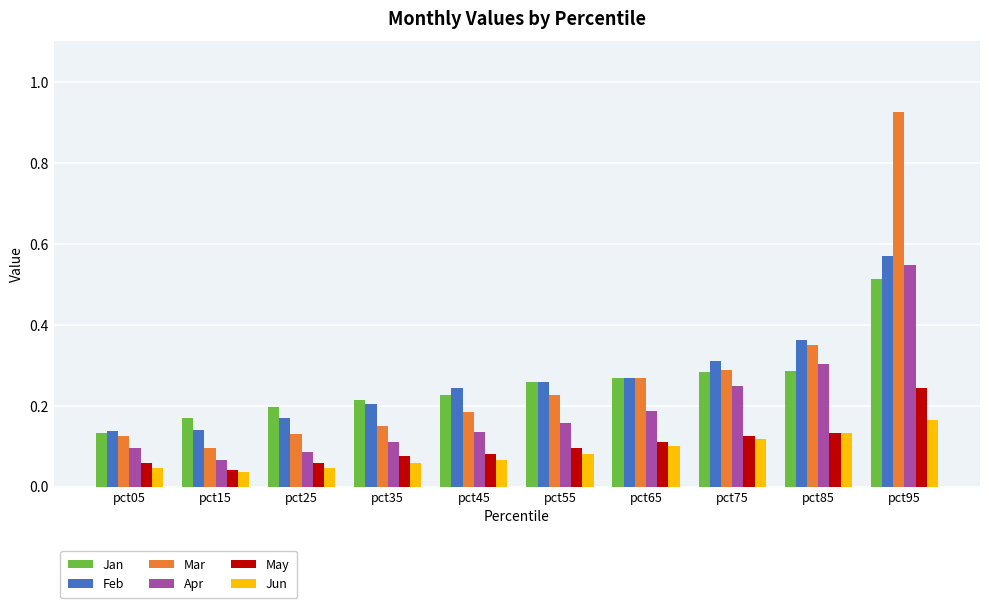

Which series has the largest range (max minus min)?

Mar